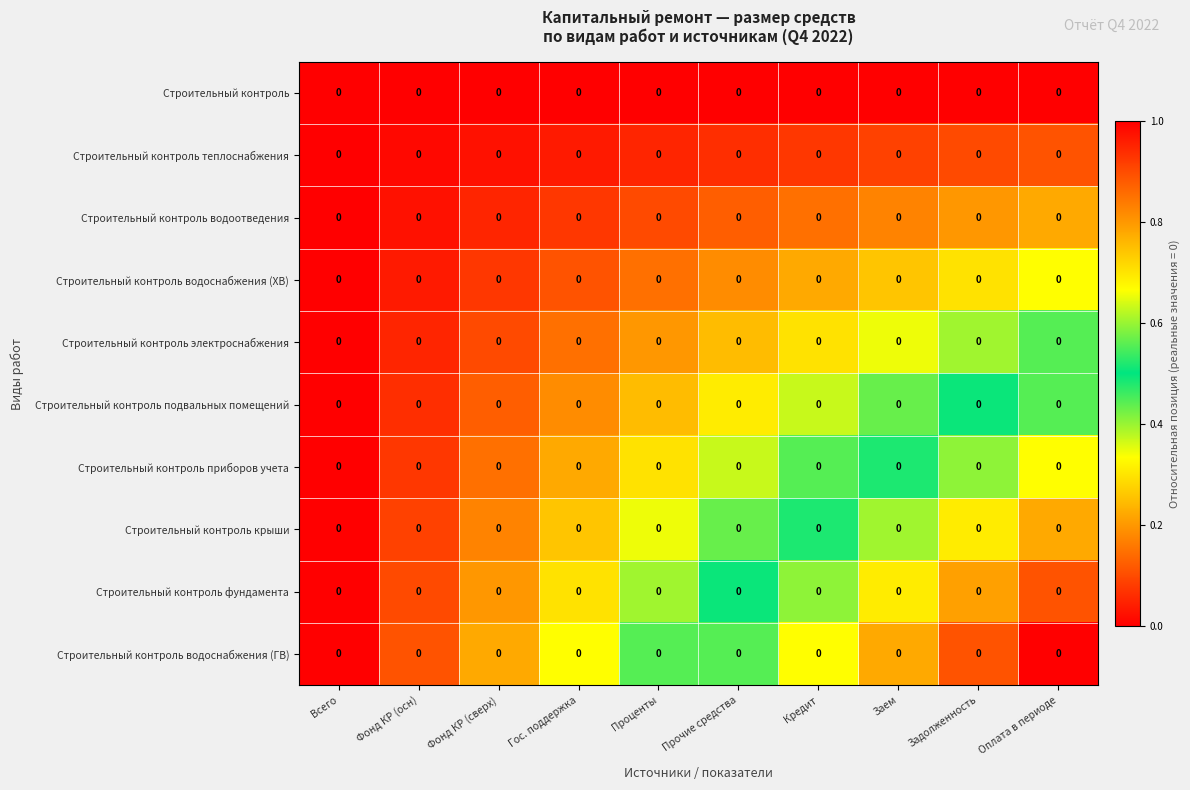

Is it true that Строительный контроль водоотведения equals 0.3 at Заем?

False